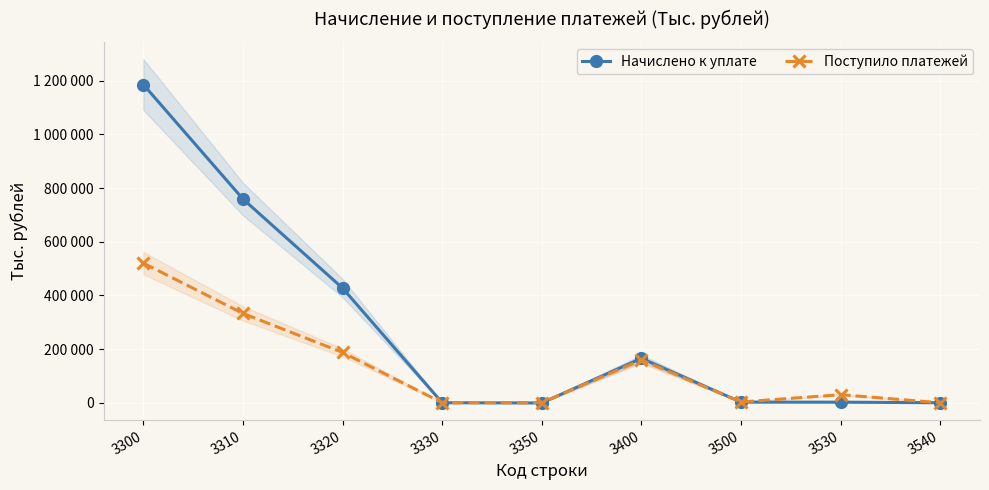

How many distinct data groups are displayed?

2